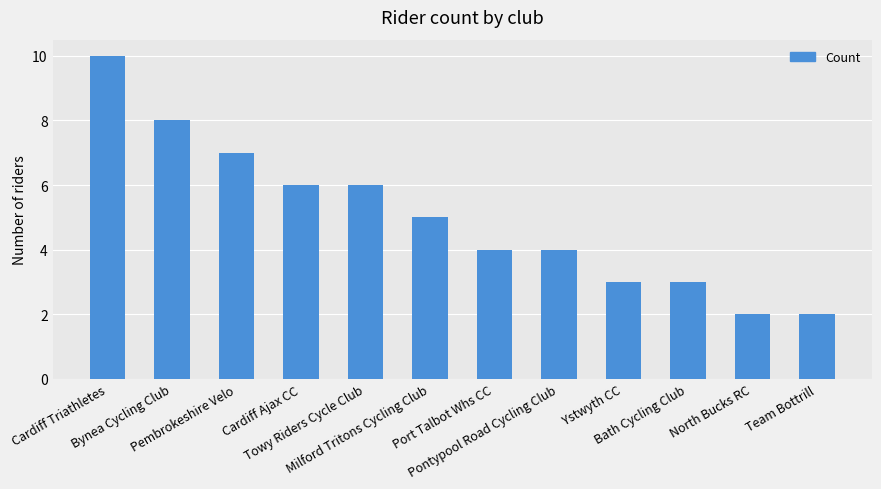

Reading left to right, transcribe all the data shown in this chart.

Cardiff Triathletes=10	Bynea Cycling Club=8	Pembrokeshire Velo=7	Cardiff Ajax CC=6	Towy Riders Cycle Club=6	Milford Tritons Cycling Club=5	Port Talbot Whs CC=4	Pontypool Road Cycling Club=4	Ystwyth CC=3	Bath Cycling Club=3	North Bucks RC=2	Team Bottrill=2